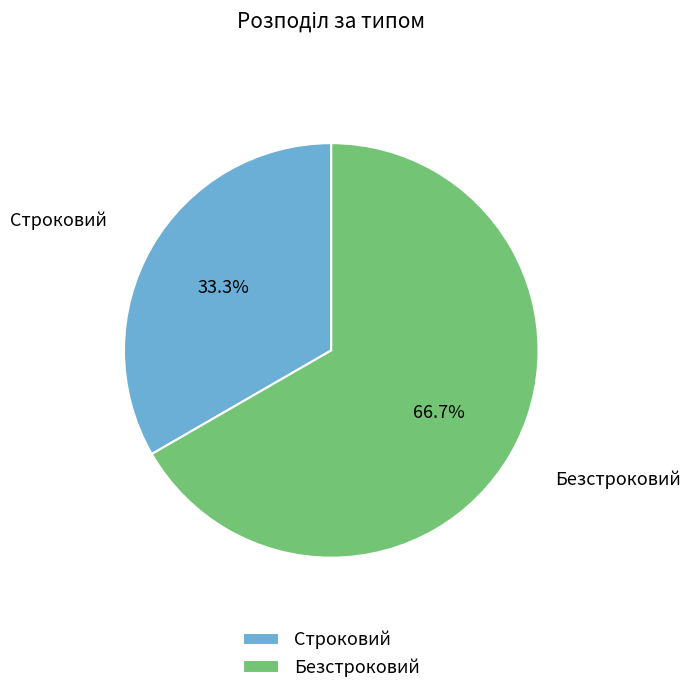

How much of the chart is everything except Безстроковий?

33.3%